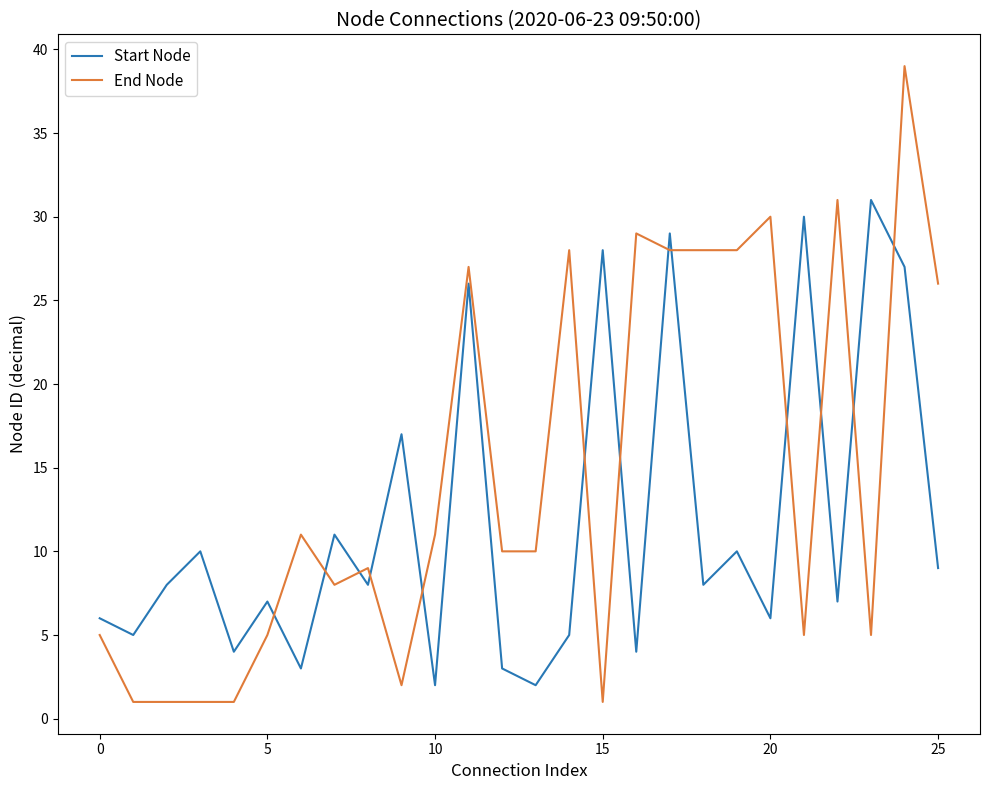

Which series has the largest total across all categories?

End Node